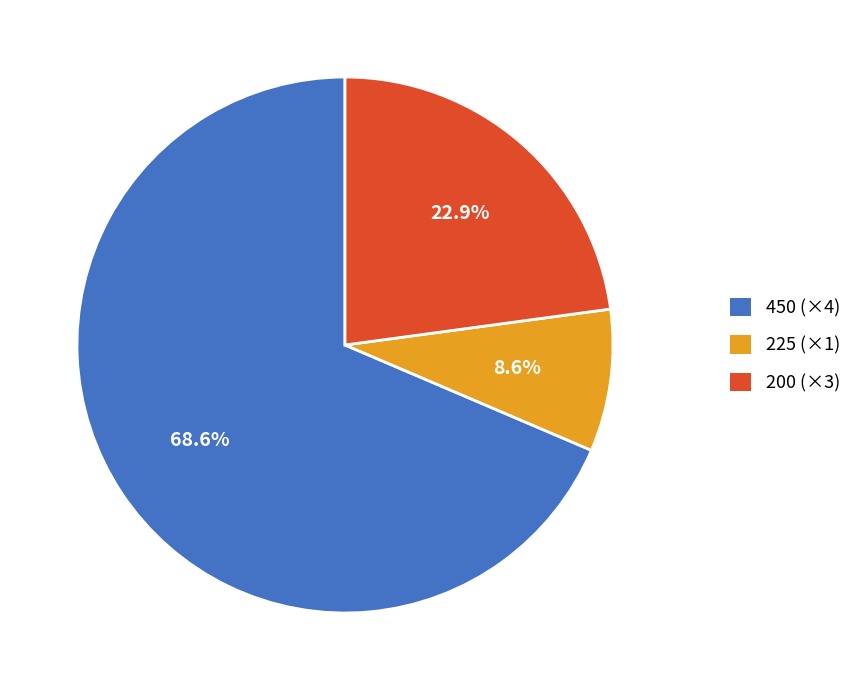

Which has a higher value, 200 (×3) or 225 (×1)?

200 (×3)